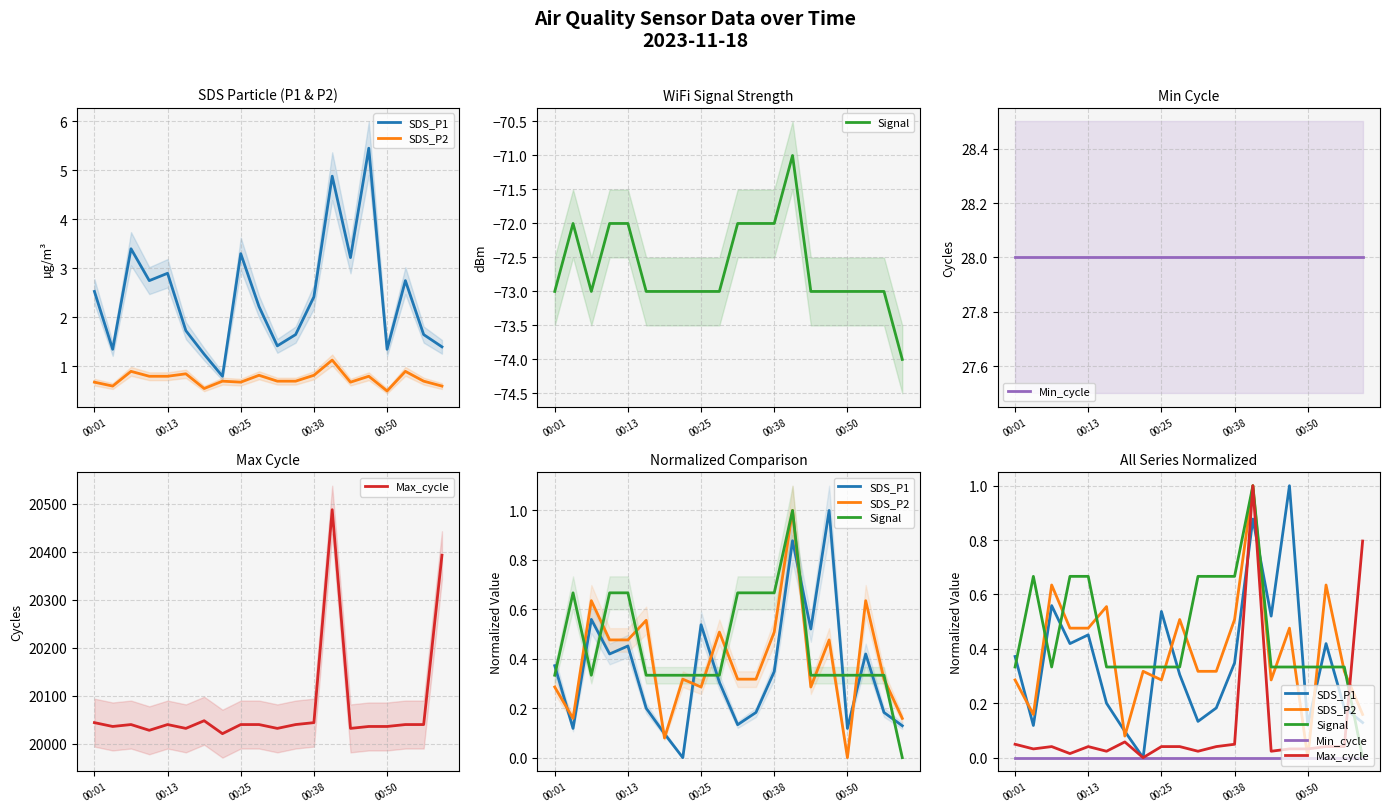

In SDS_P2, how many points are lower than both neighbors (excluding endpoints)?

5